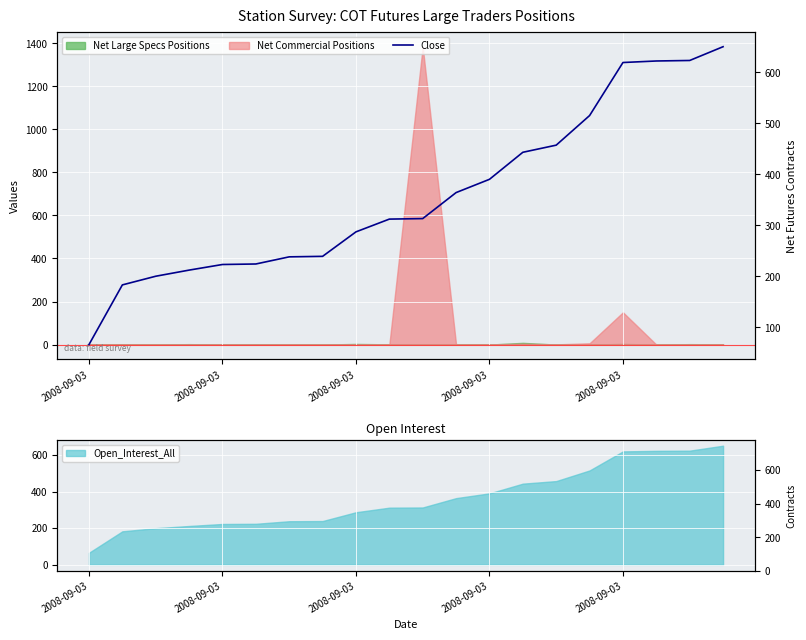

How many lines are shown in the chart?

1